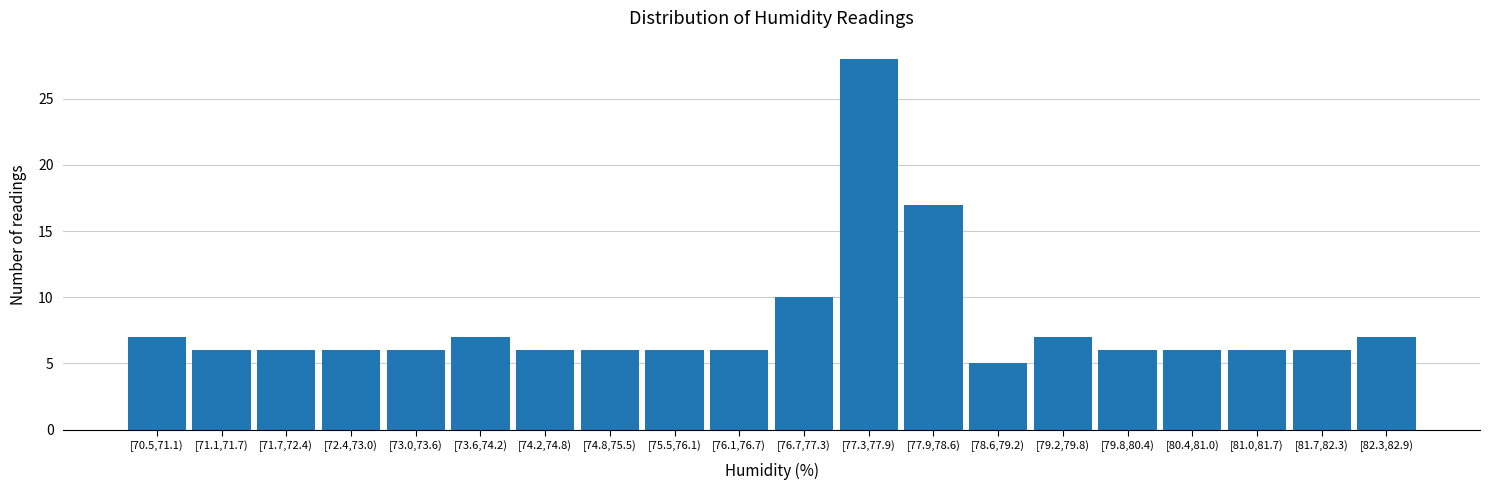

Reading left to right, extract all data points from this chart.

7	6	6	6	6	7	6	6	6	6	10	28	17	5	7	6	6	6	6	7